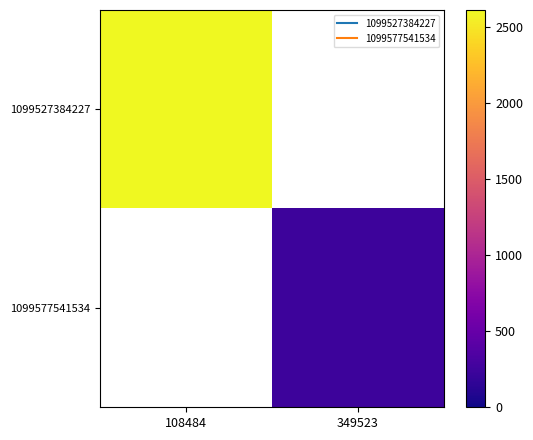

Rank the series at 349523 from highest to lowest value.

1099527384227, 1099577541534